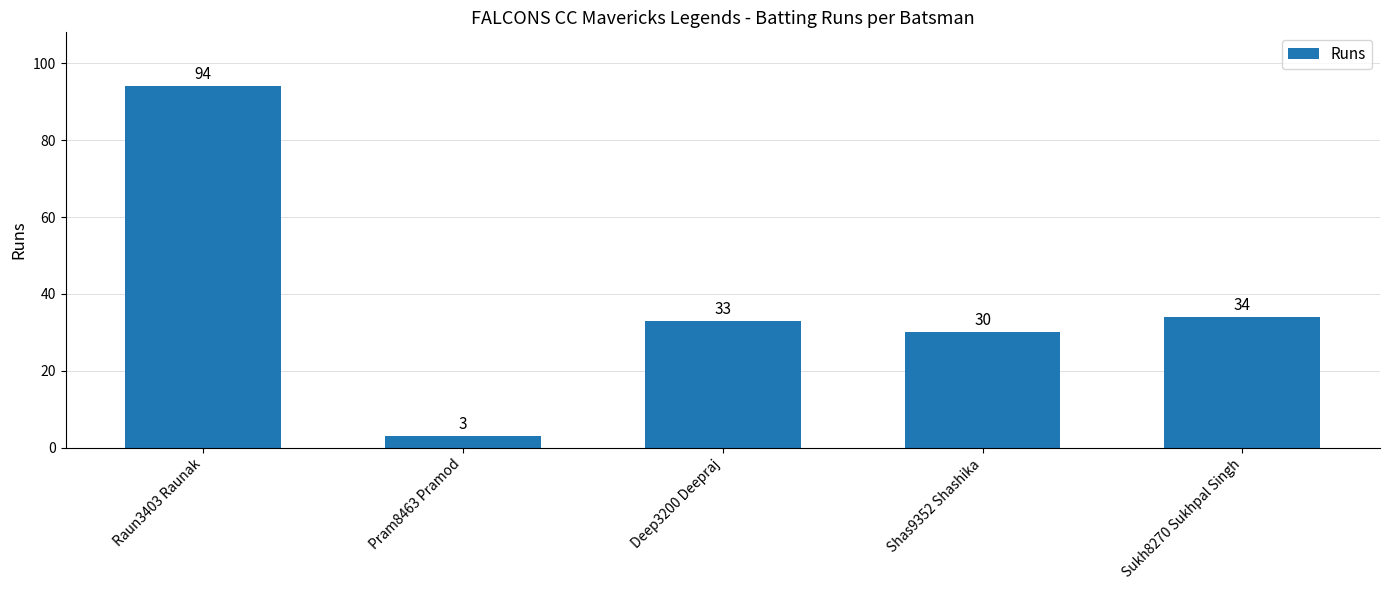

How many categories are shown in the chart?

5